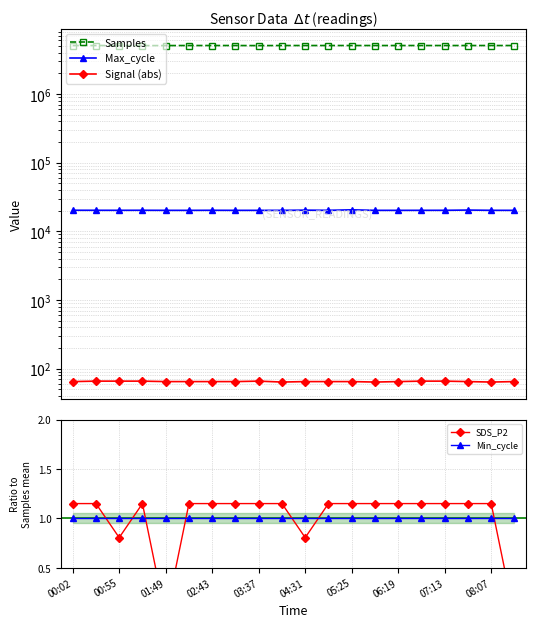

What is the maximum value shown in the chart?

5064535.0